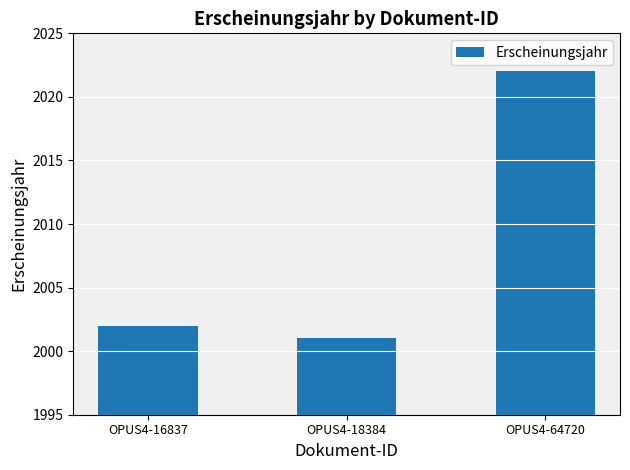

What is the average value?

2008